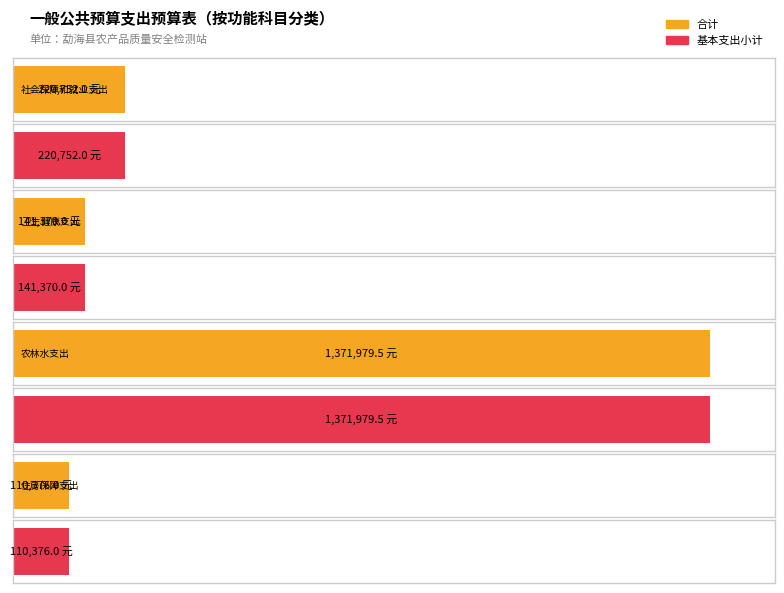

What is the lowest value of the 合计 series?

110376.0